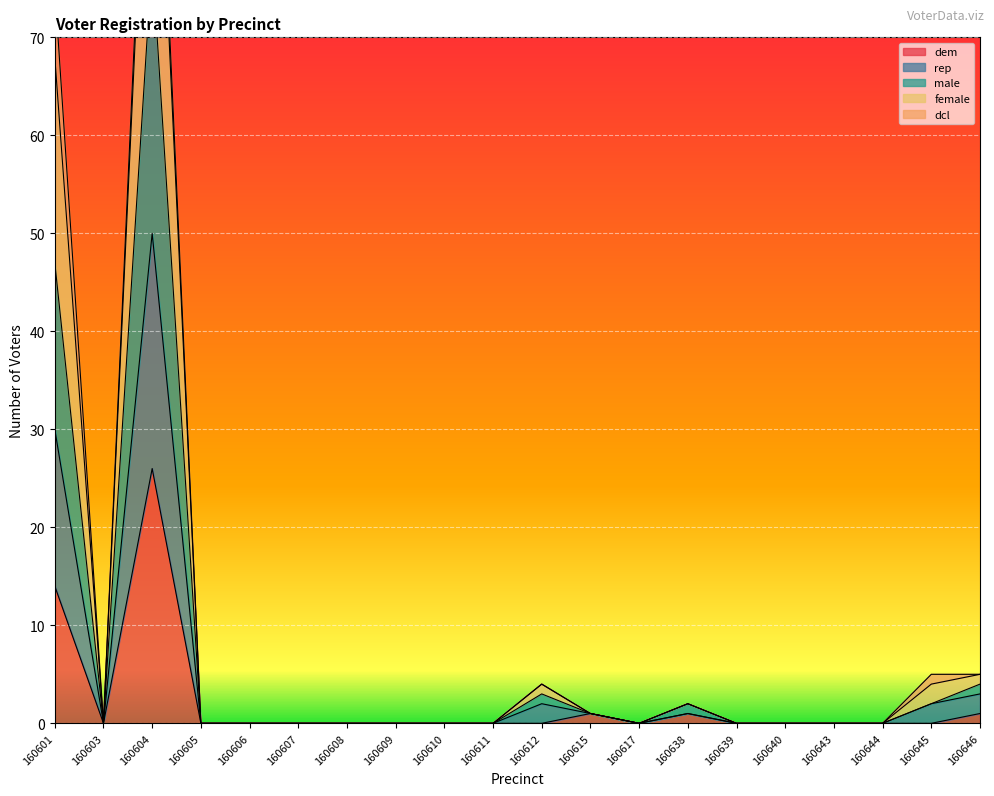

At which category does the chart reach its peak across all series?

160604